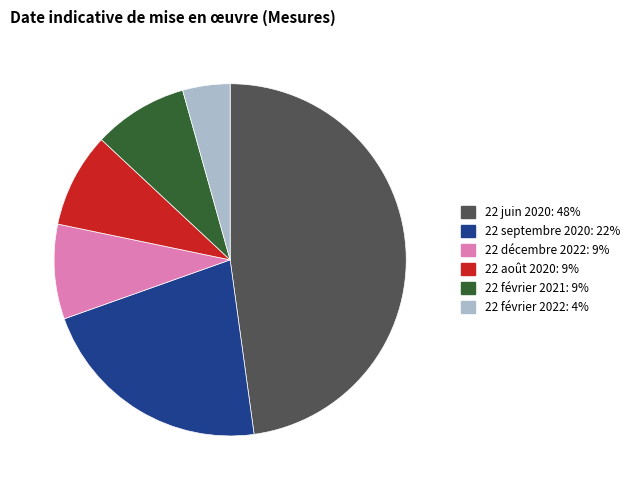

Is there a majority slice in this chart?

No